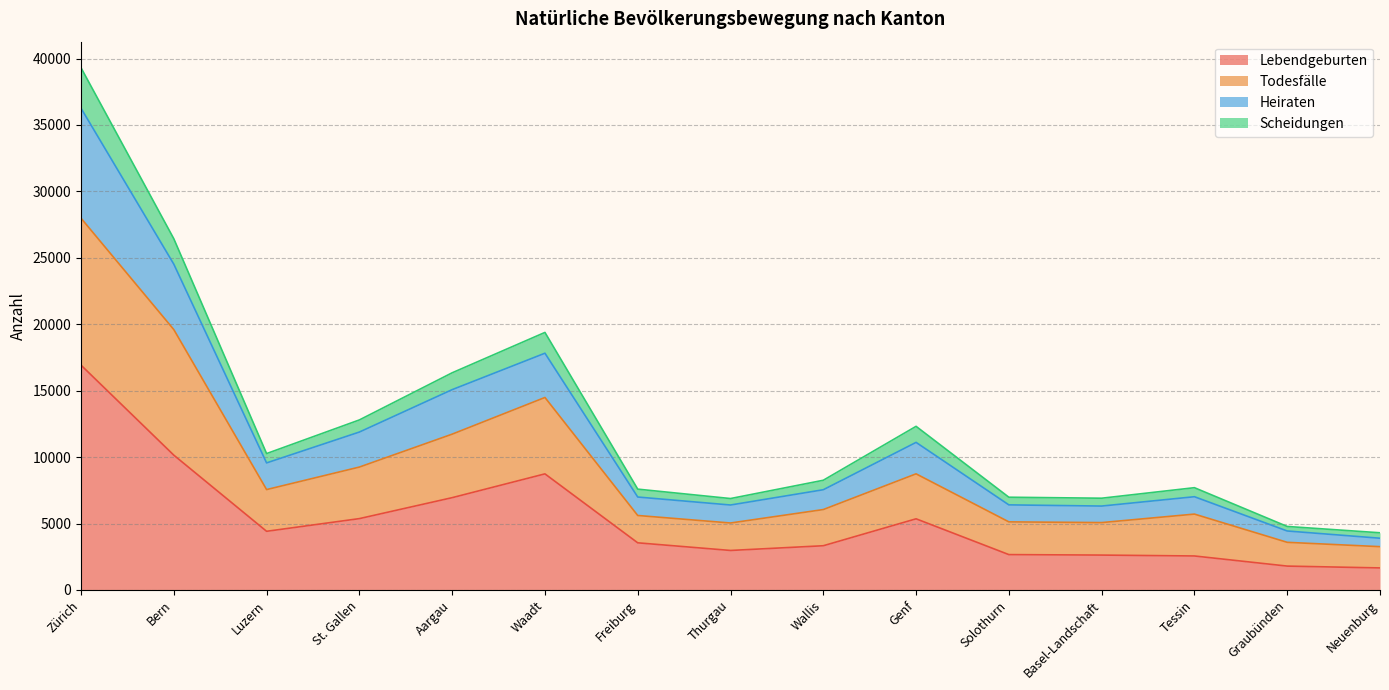

True or false: Lebendgeburten and Scheidungen intersect in this chart.

False